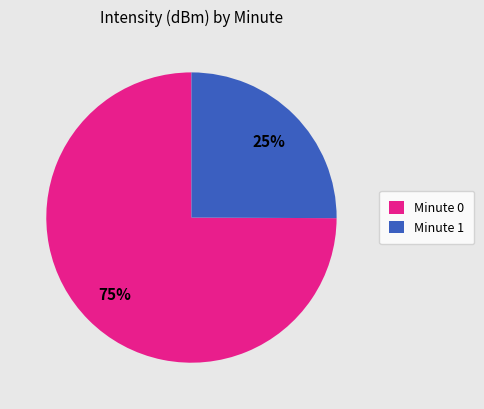

To the nearest percent, what percentage of the pie is Minute 1?

25%